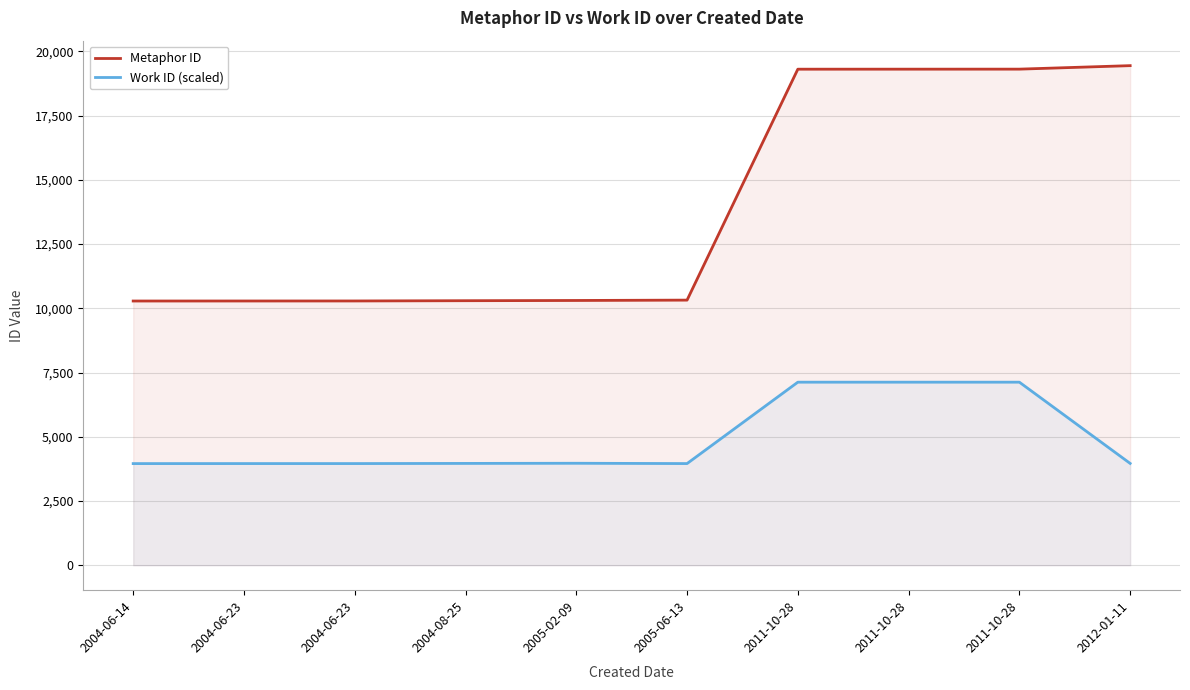

Reading left to right, extract all data points from this chart.

Metaphor ID: 10283	10284	10285	10295	10304	10318	19306	19307	19308	19444
Work ID (scaled): 3955	3956	3956	3962	3968	3956	7124	7124	7124	3962